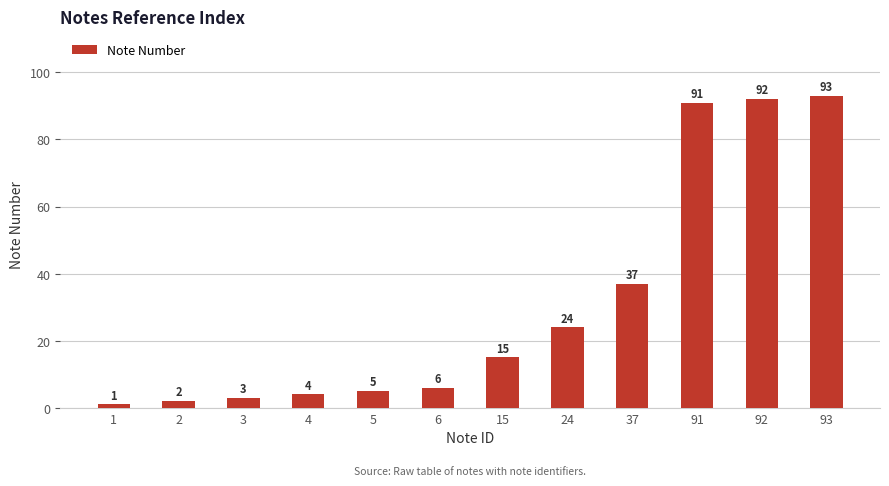

List the labels in order of value, smallest first.

1, 2, 3, 4, 5, 6, 15, 24, 37, 91, 92, 93